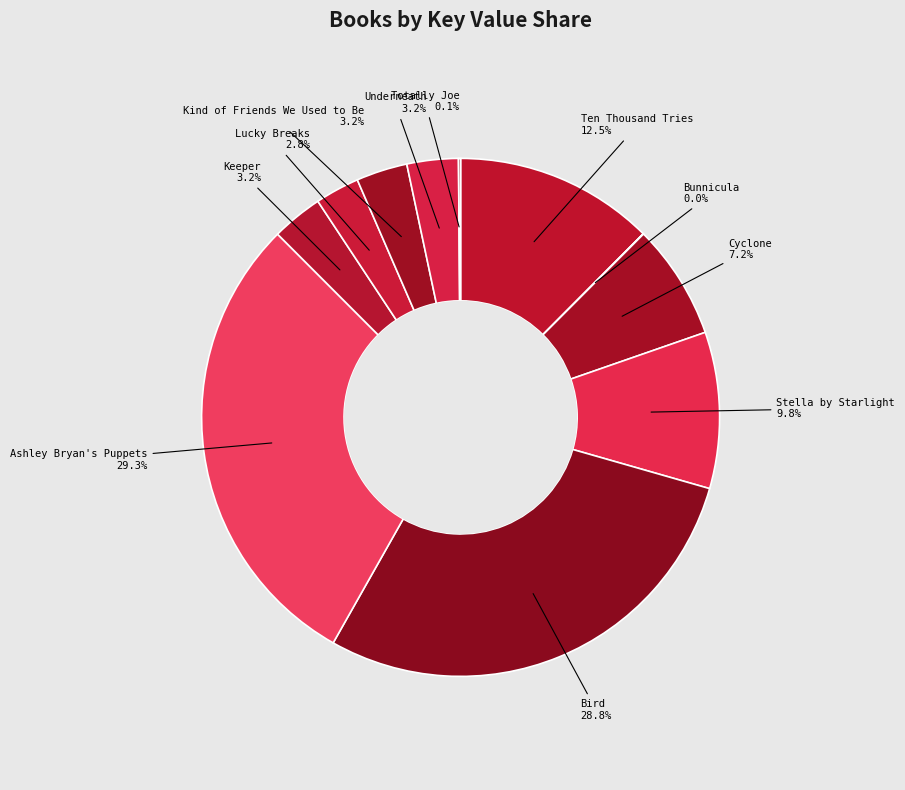

Is there any slice that represents more than half of the pie?

No